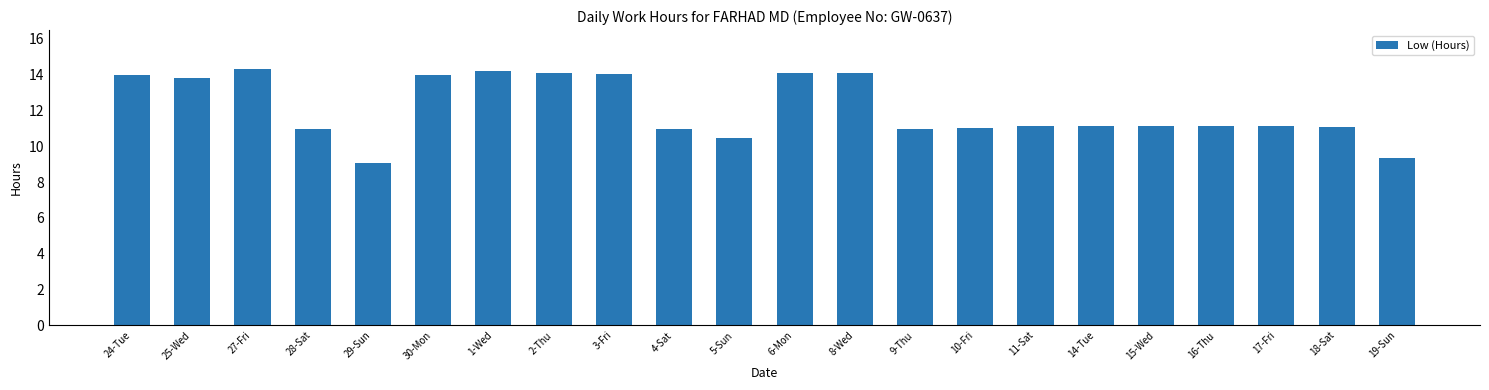

What is the minimum value shown in the chart?

9.1